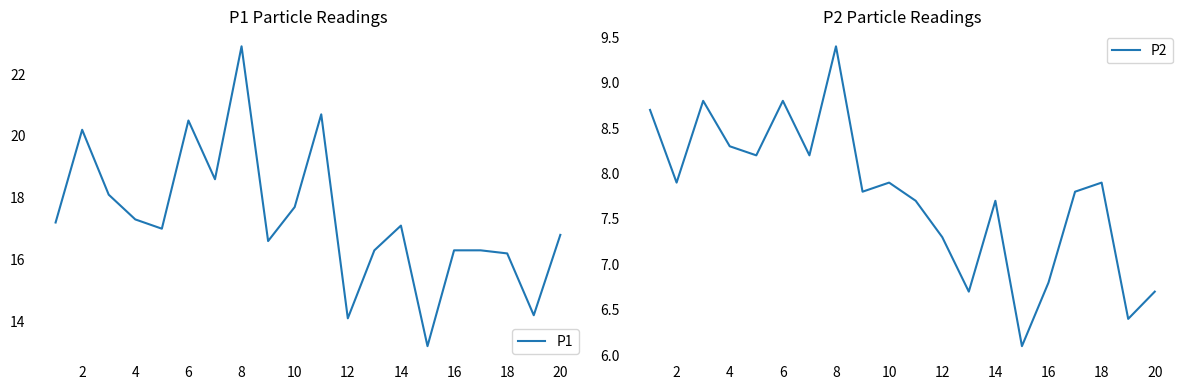

The P1 series shows 3.0 at 12. True or false?

False